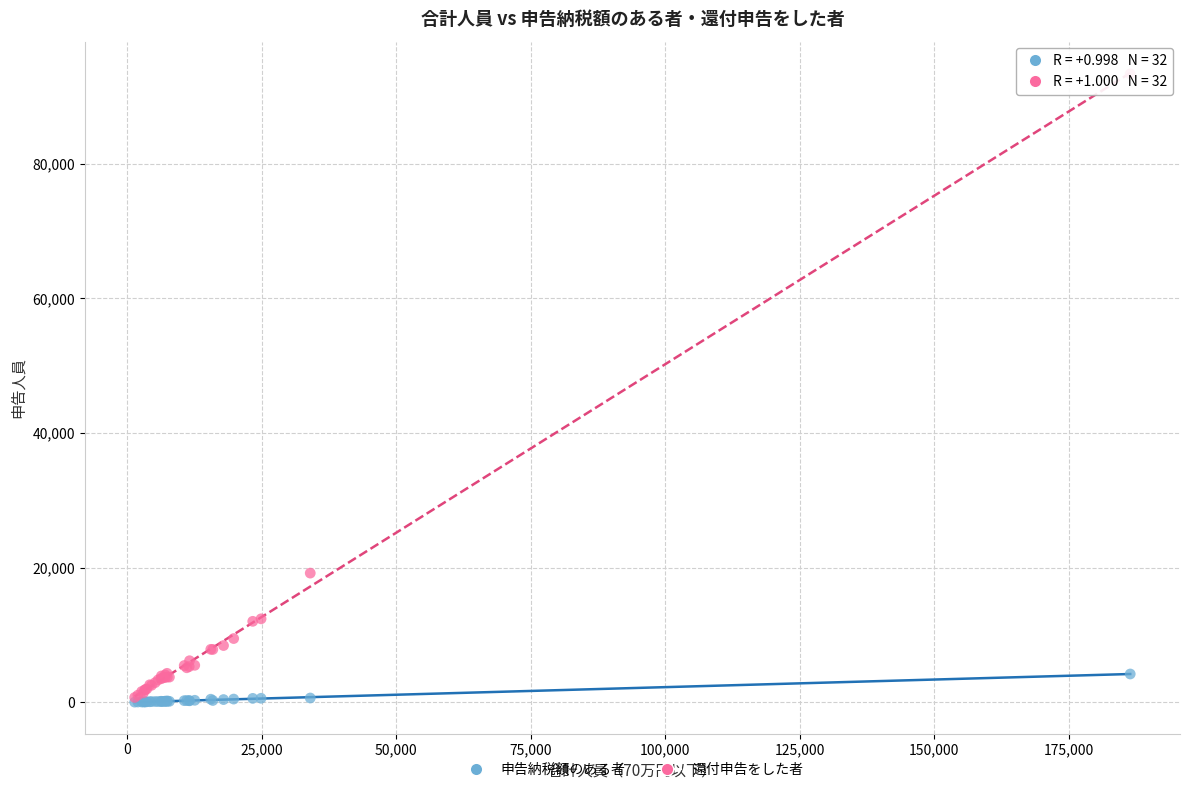

In the 還付申告をした者 series, what Y value is closest to 47022?

19183